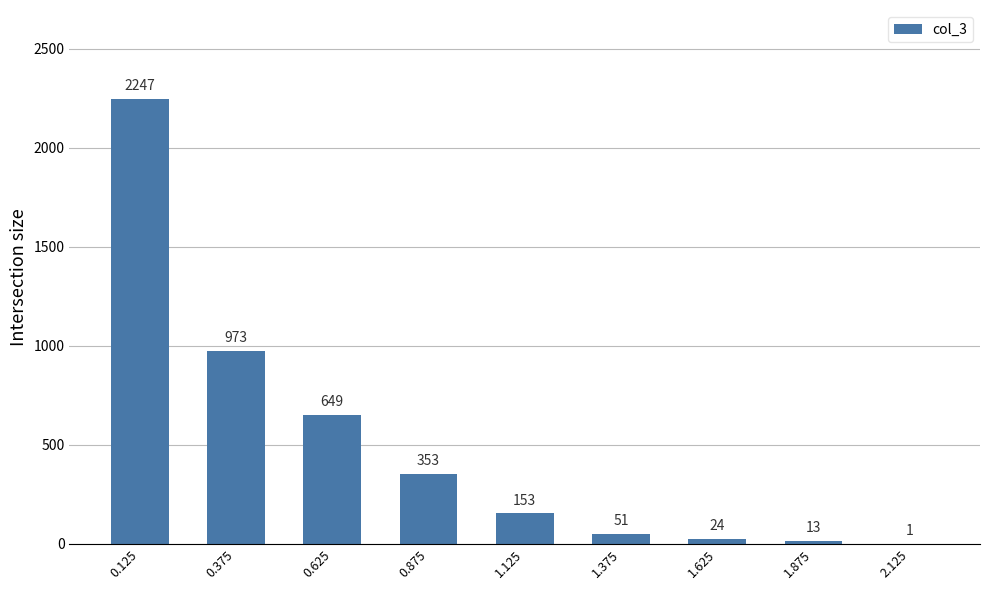

Which has a higher value, 0.125 or 1.875?

0.125